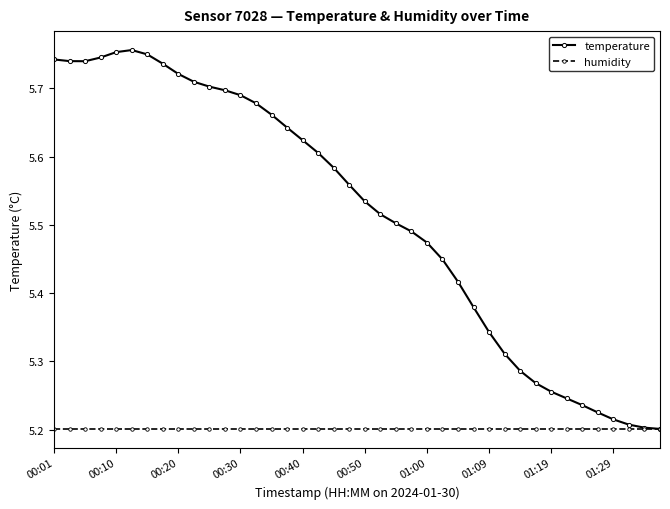

Rank the series by their maximum value, from lowest to highest.

humidity, temperature